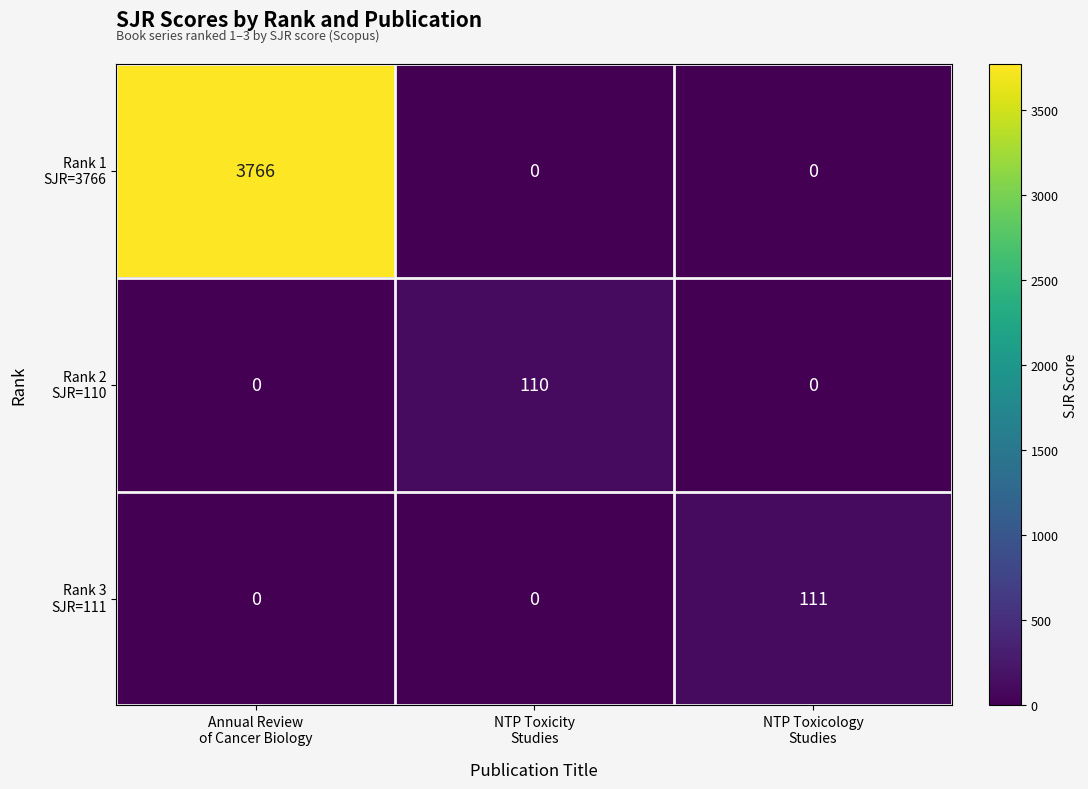

What is the maximum value shown in the chart?

3766